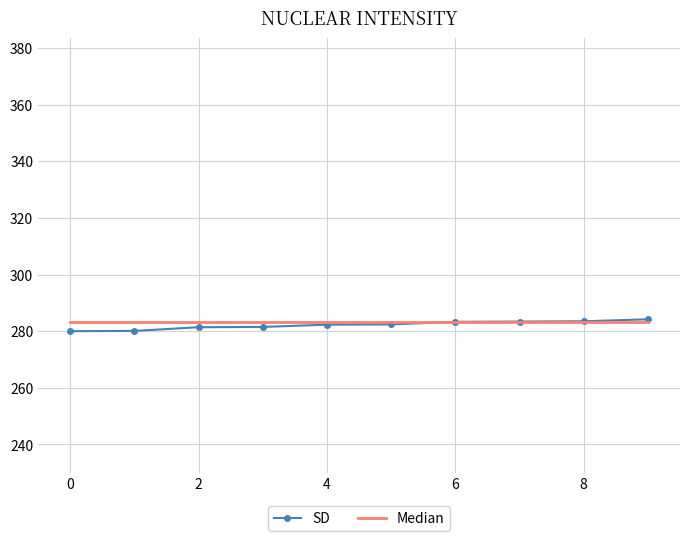

What is the maximum value shown in the chart?

284.2